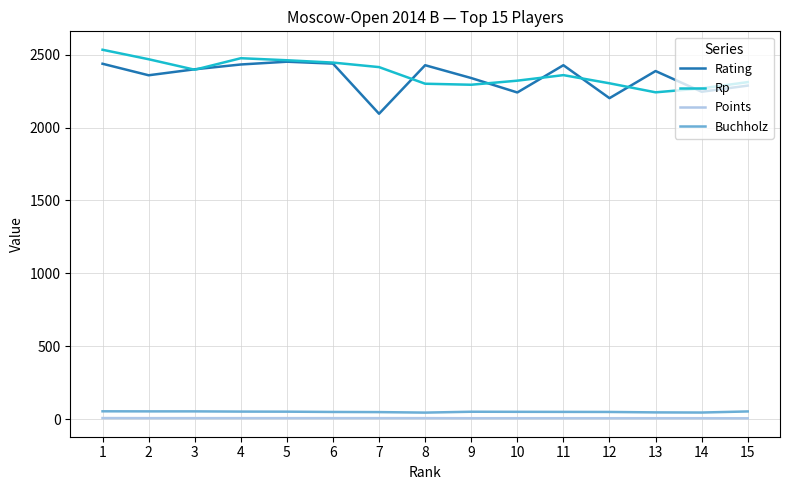

At which label is Rating closest to 2273?

15